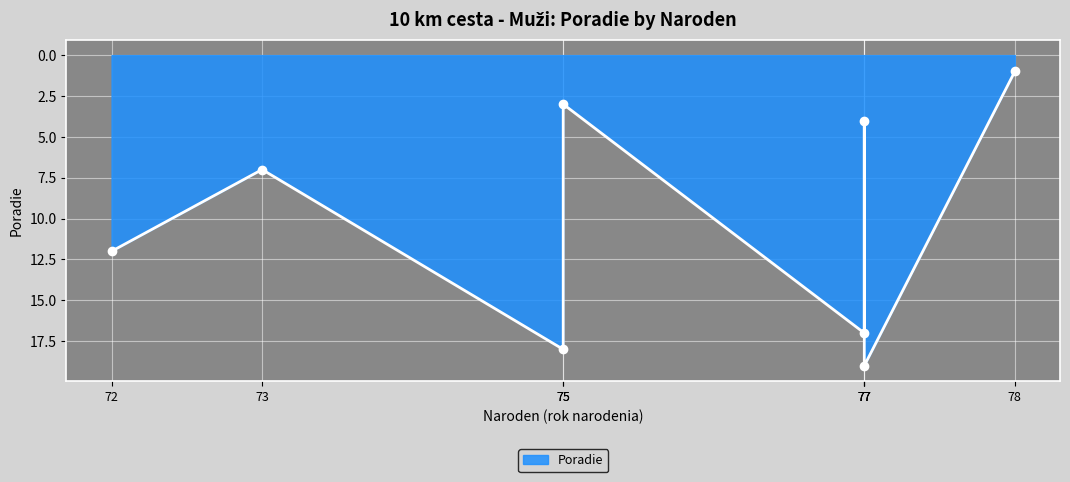

Rank the categories by value from lowest to highest.

78, 75, 77, 73, 72, 77, 75, 77